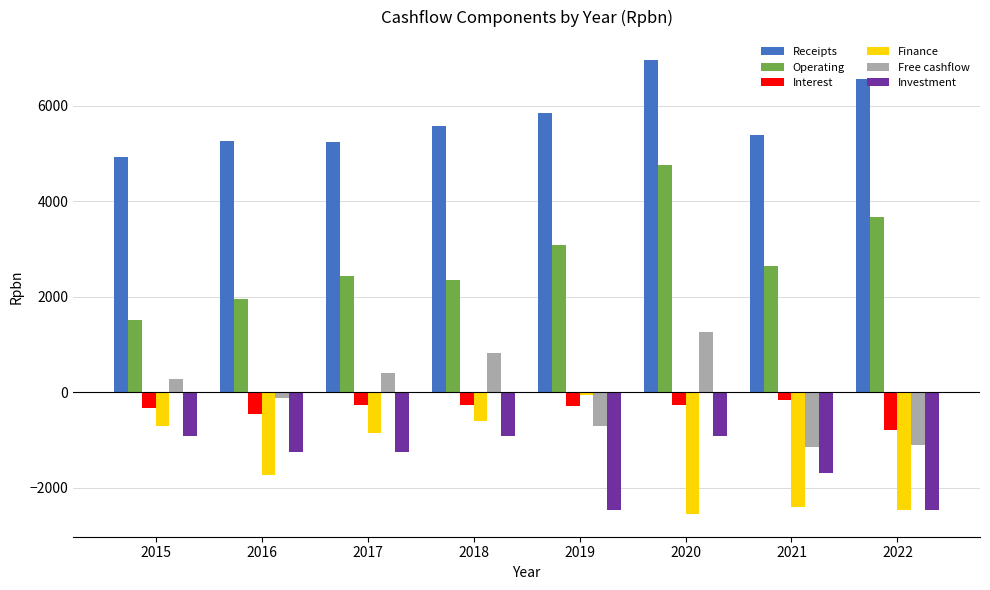

Which series changed the most between 2016 and 2020?

Operating